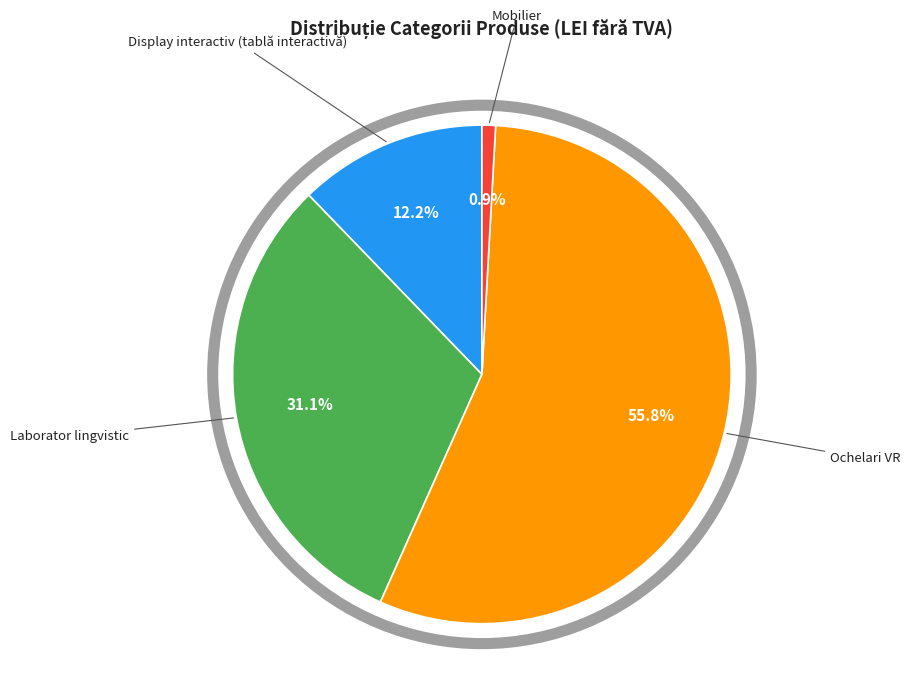

Is there a majority slice in this chart?

Yes